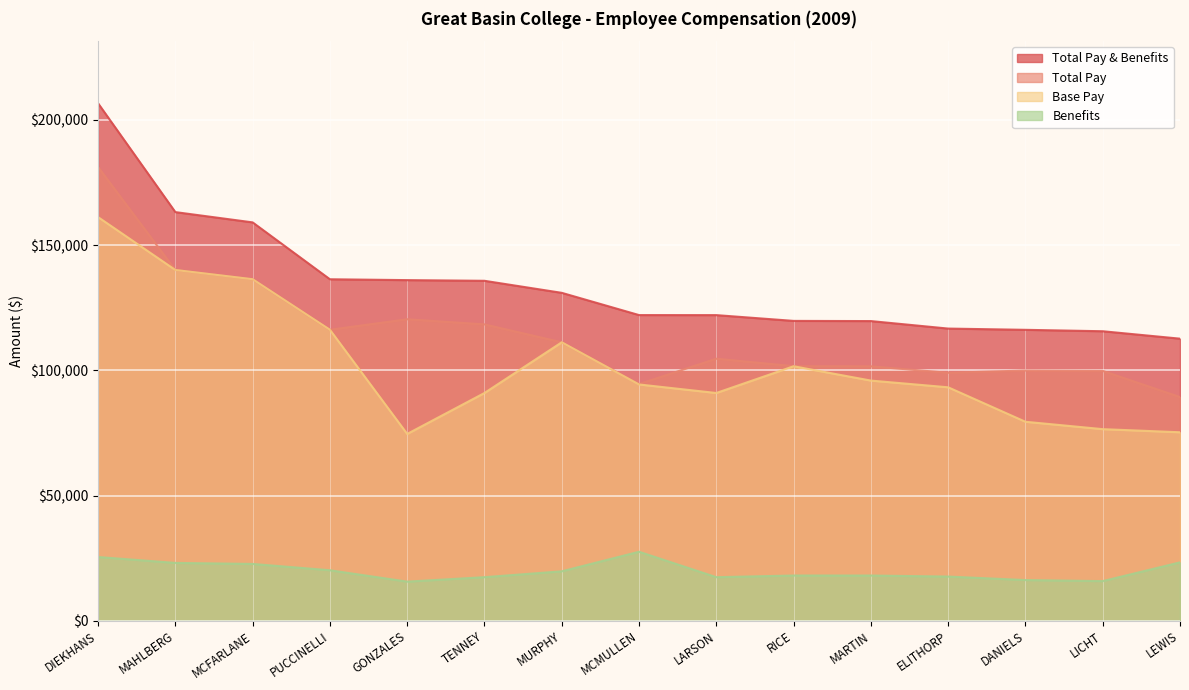

True or false: Benefits and Base Pay cross at least once.

False